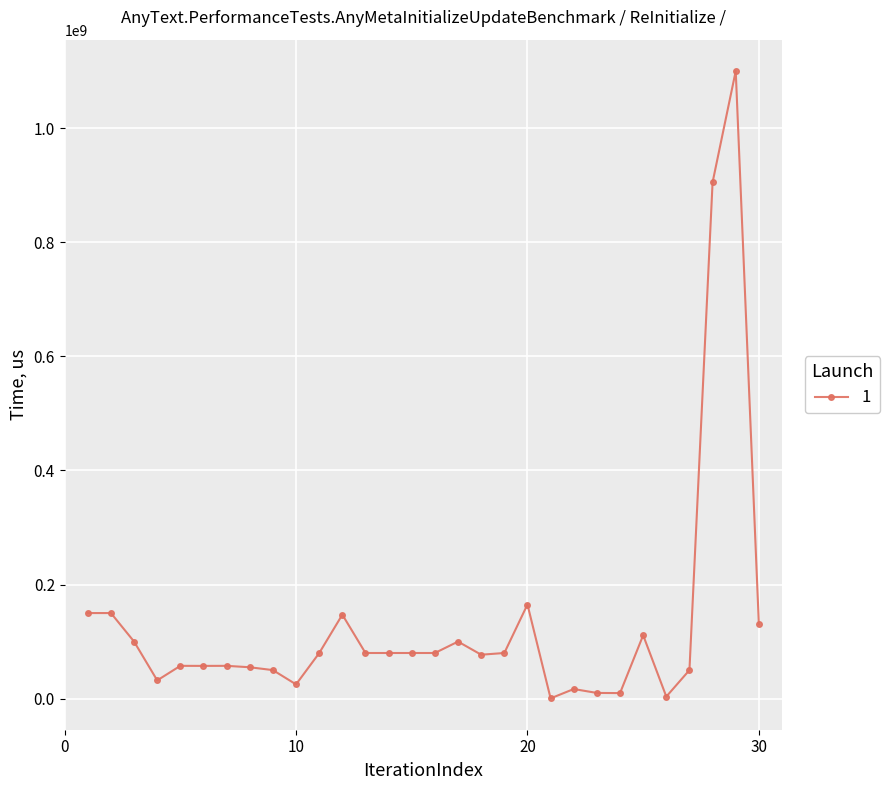

What is the greatest value displayed?

1100000000